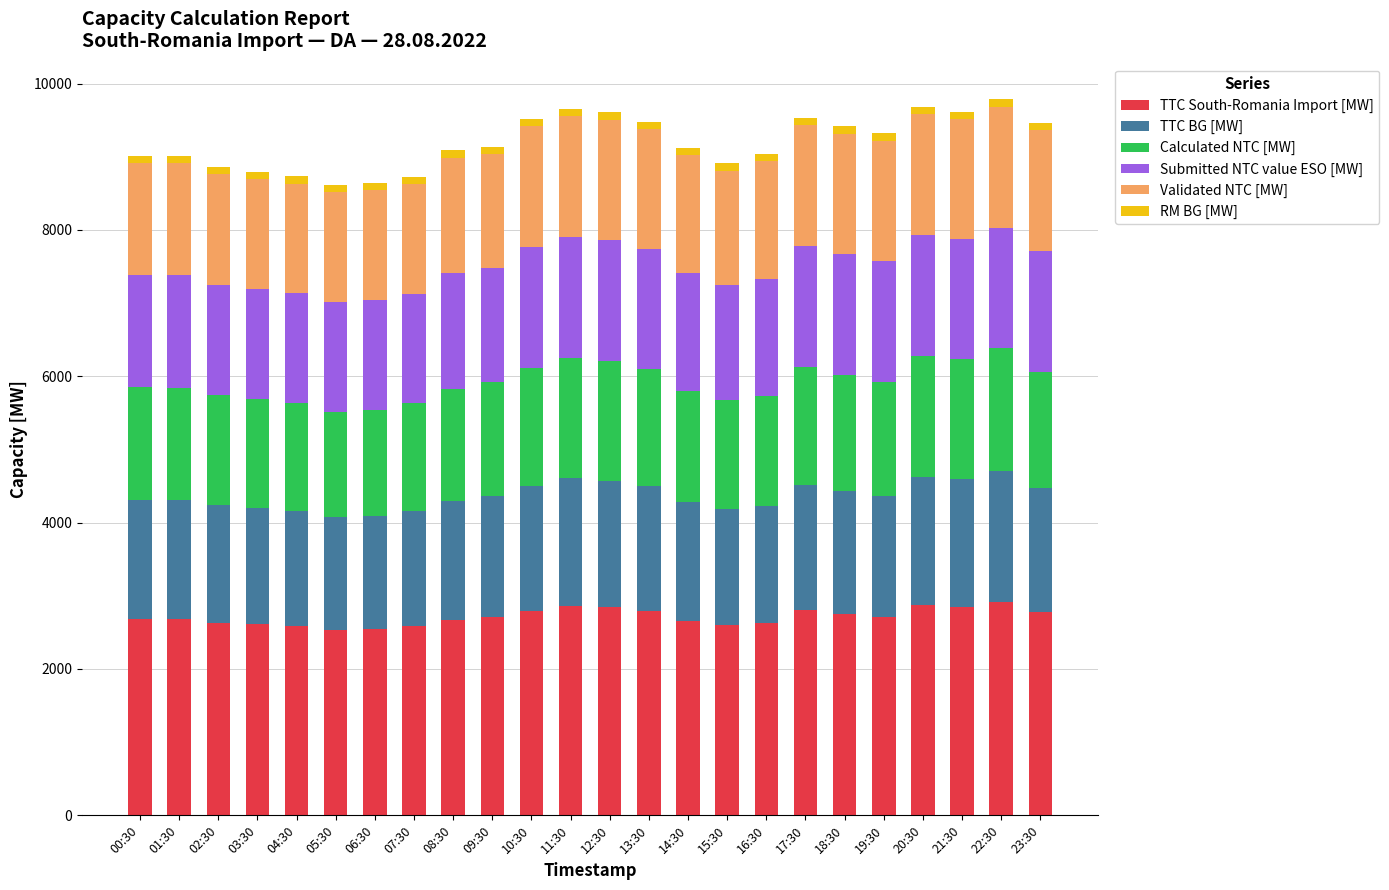

The value of TTC South-Romania Import [MW] at 06:30 is 2541. True or false?

True